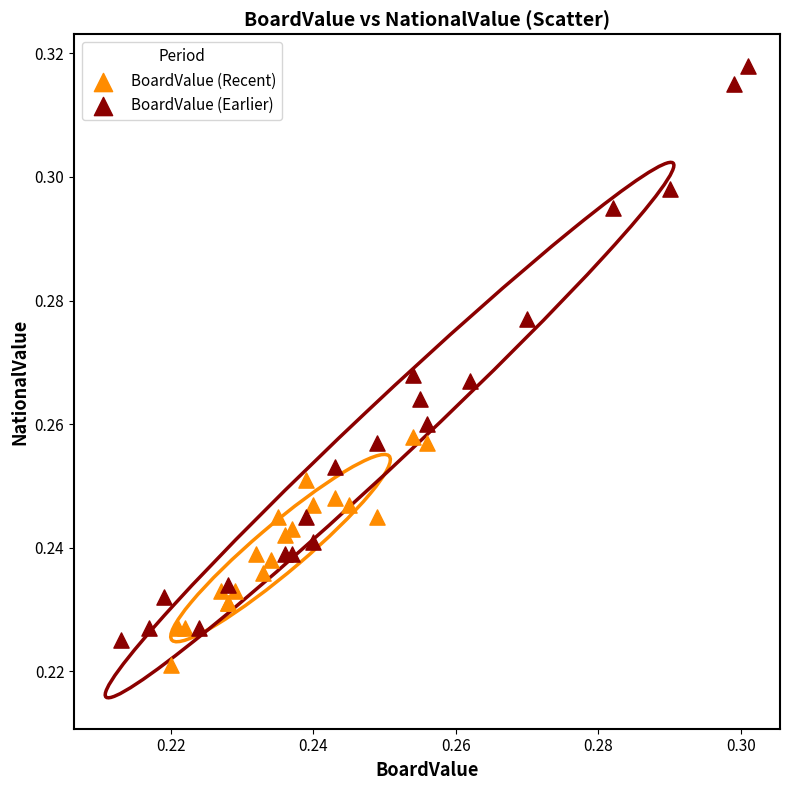

Which series has the widest spread of Y values?

BoardValue (Earlier)